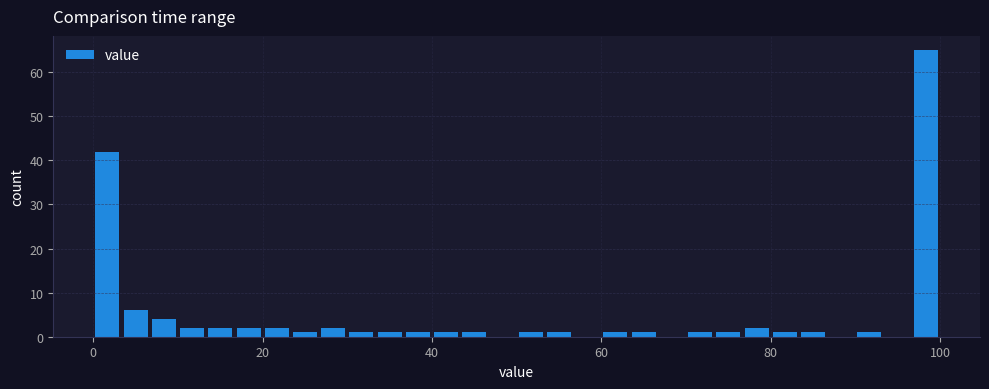

Read against the x-axis, roughly where is the centre of the tallest bar?

98